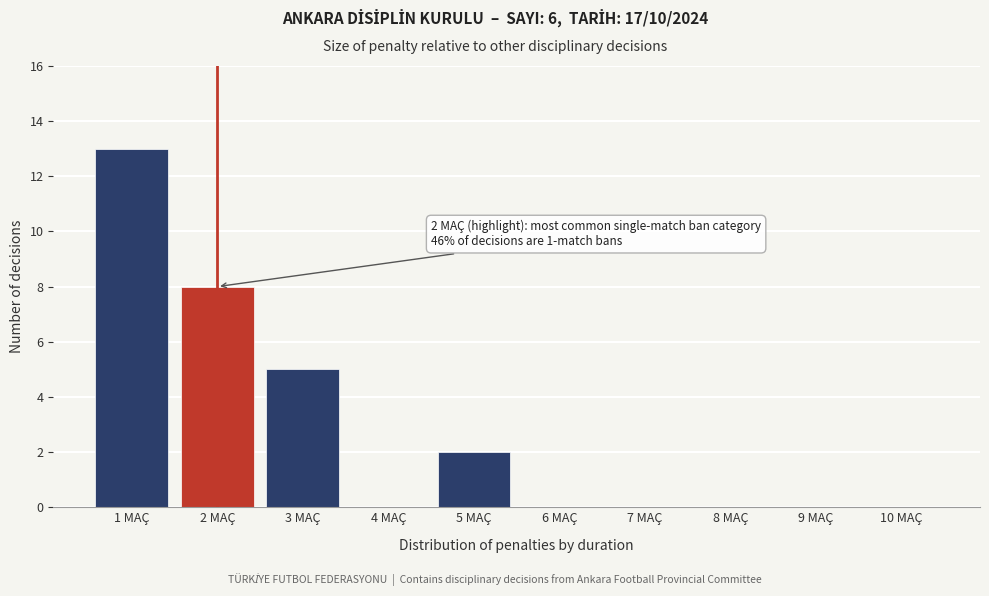

Reading left to right, what are all the values shown in this chart?

1 MAÇ=13	2 MAÇ=8	3 MAÇ=5	4 MAÇ=0	5 MAÇ=2	6 MAÇ=0	7 MAÇ=0	8 MAÇ=0	9 MAÇ=0	10 MAÇ=0